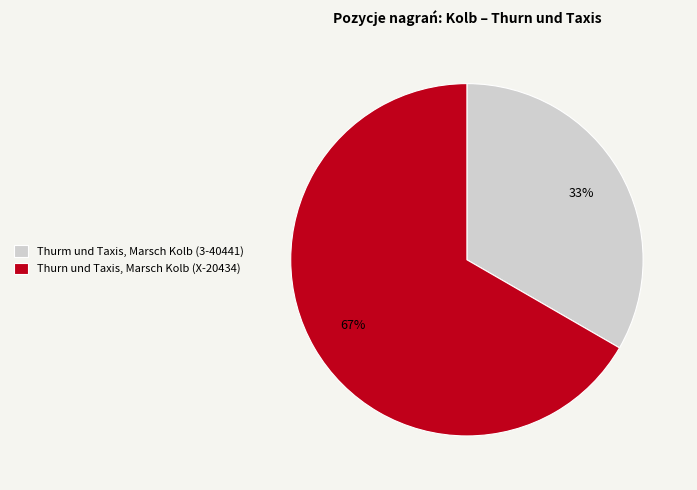

True or false: Thurm und Taxis, Marsch Kolb (3-40441) accounts for 47% of the total.

False